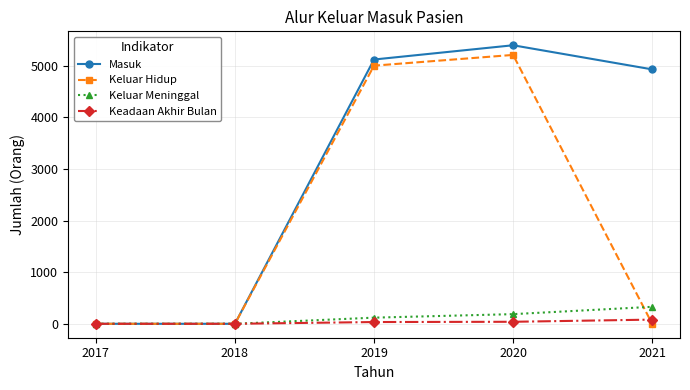

How many lines are shown in the chart?

4